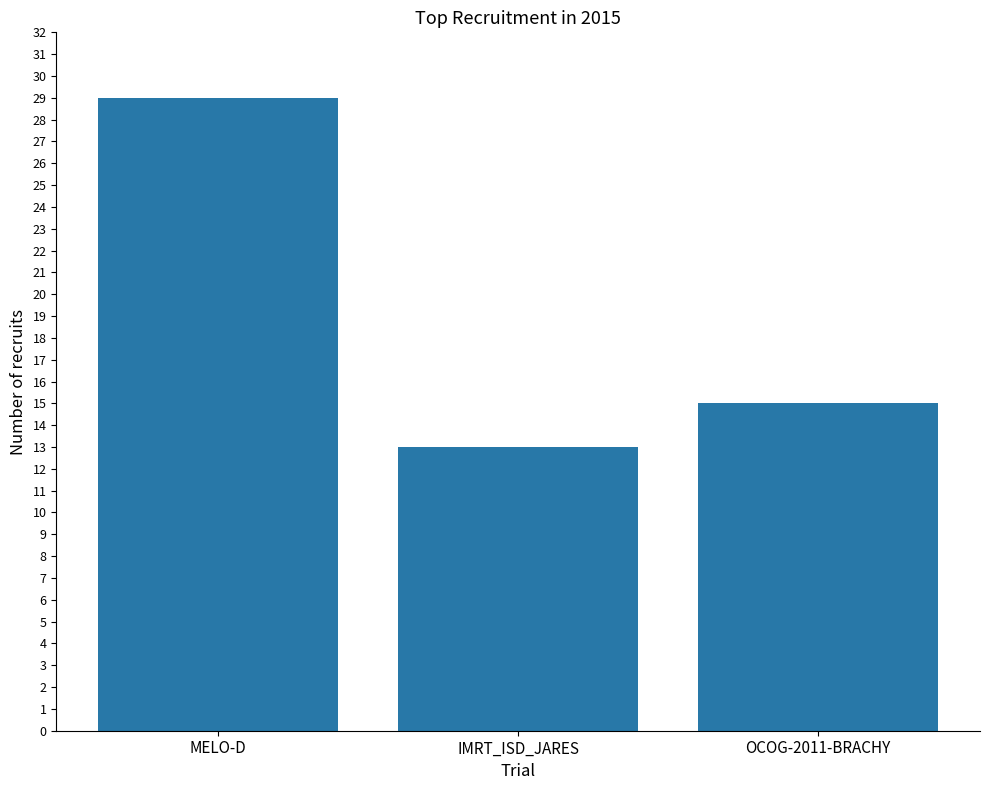

What position from the left is IMRT_ISD_JARES?

2